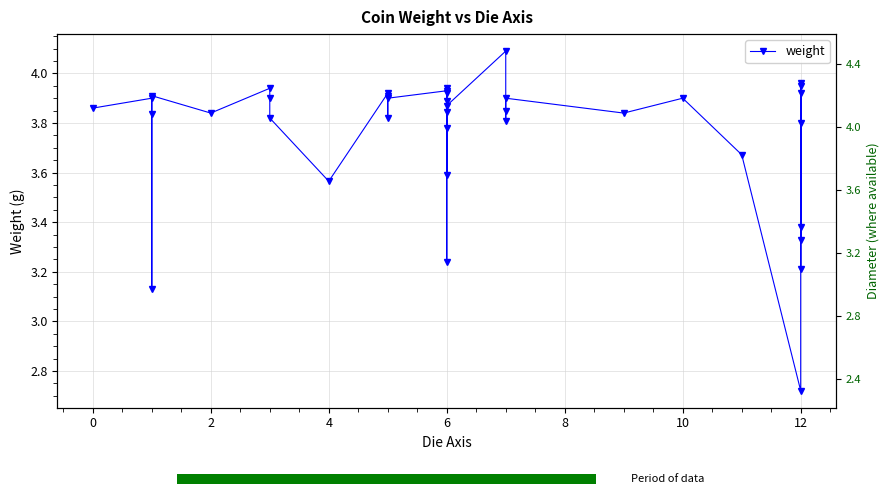

How many distinct data groups are displayed?

1